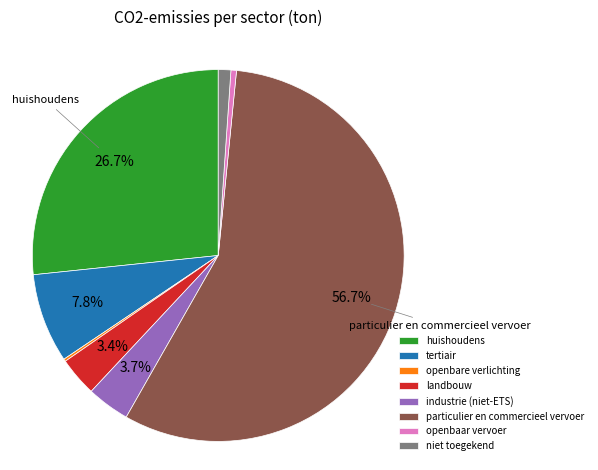

Which slice represents more than half of the pie?

particulier en commercieel vervoer